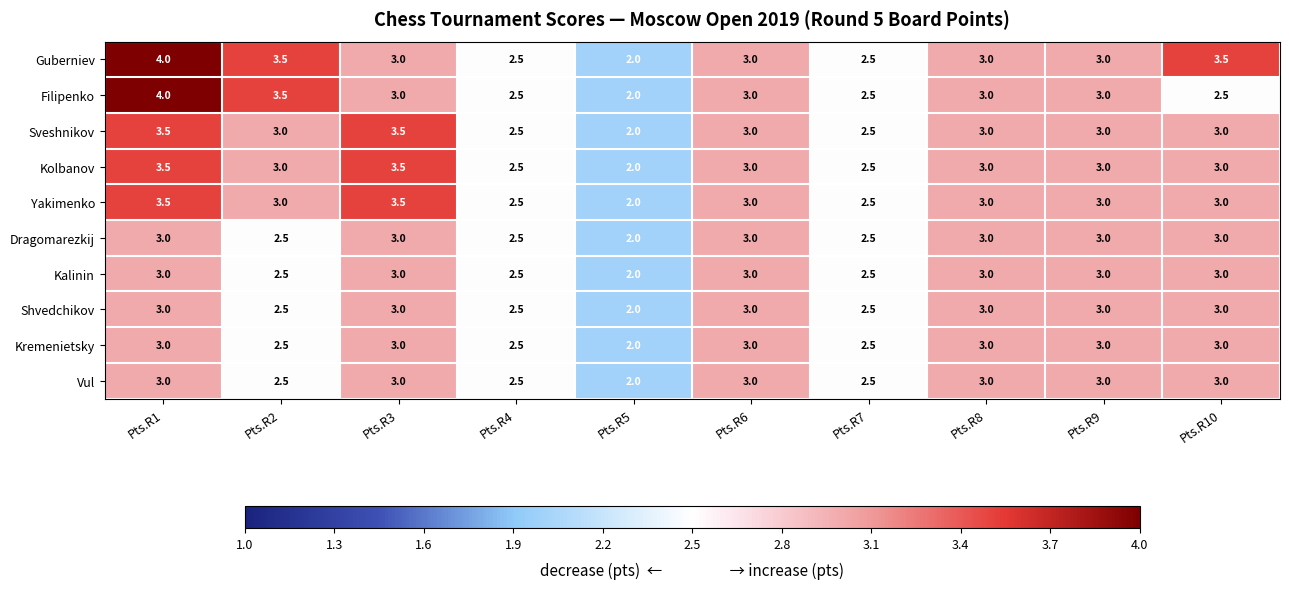

Count the Kolbanov values in the range 2 to 3.

8